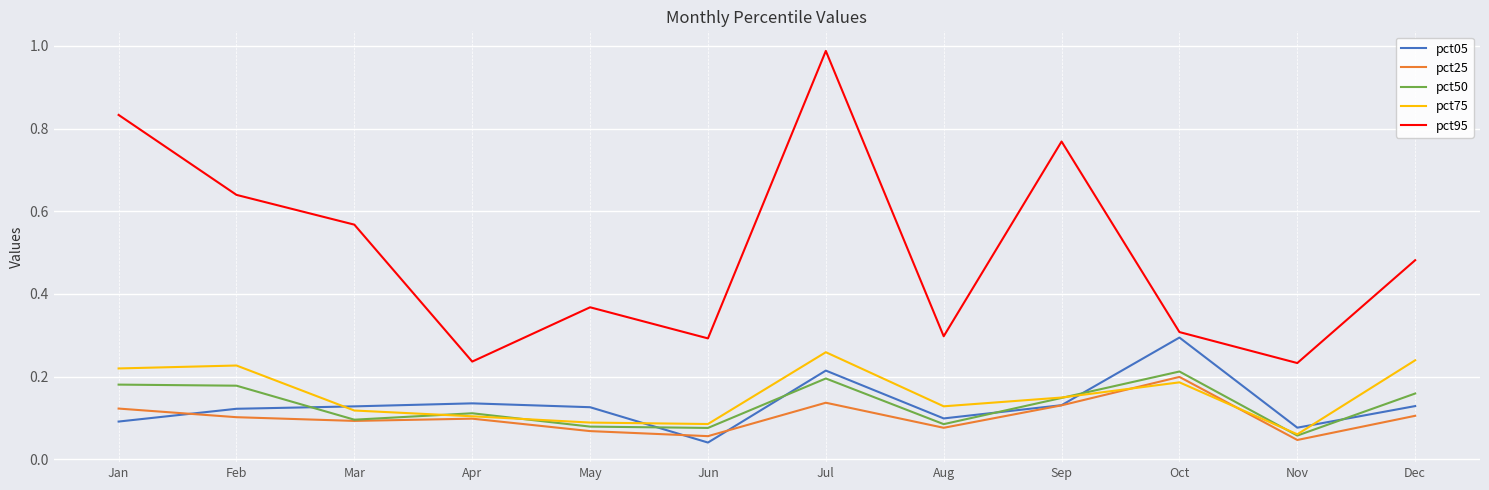

Between Jul and Oct, which series saw the biggest shift?

pct95